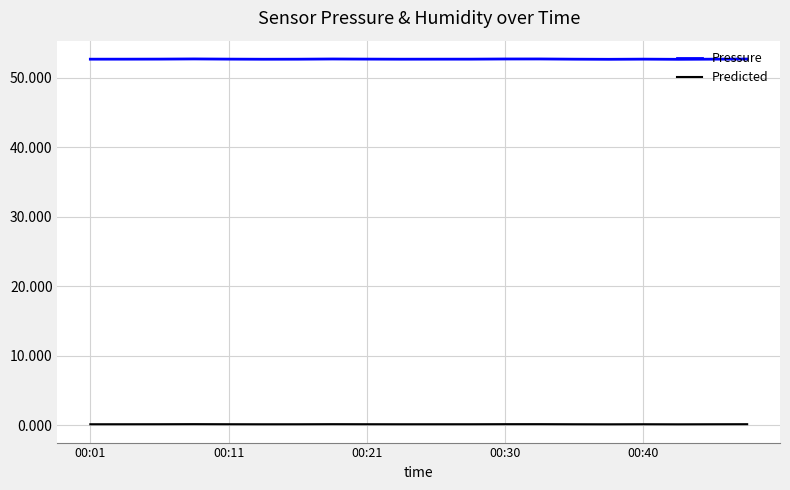

List the series in order of their overall mean, highest first.

Pressure, Predicted